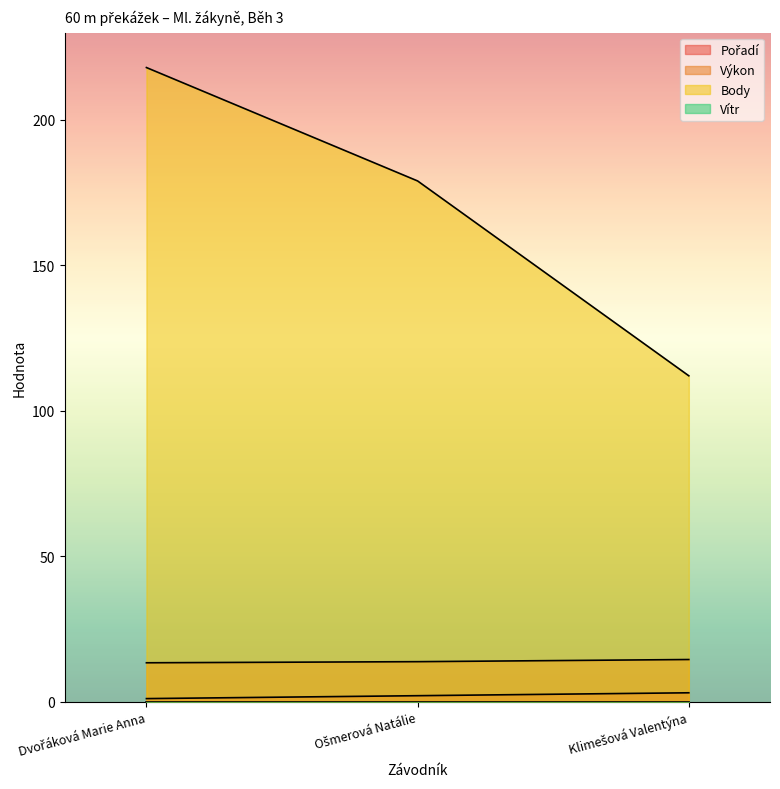

Which category has the highest value in the Body series?

Dvořáková Marie Anna